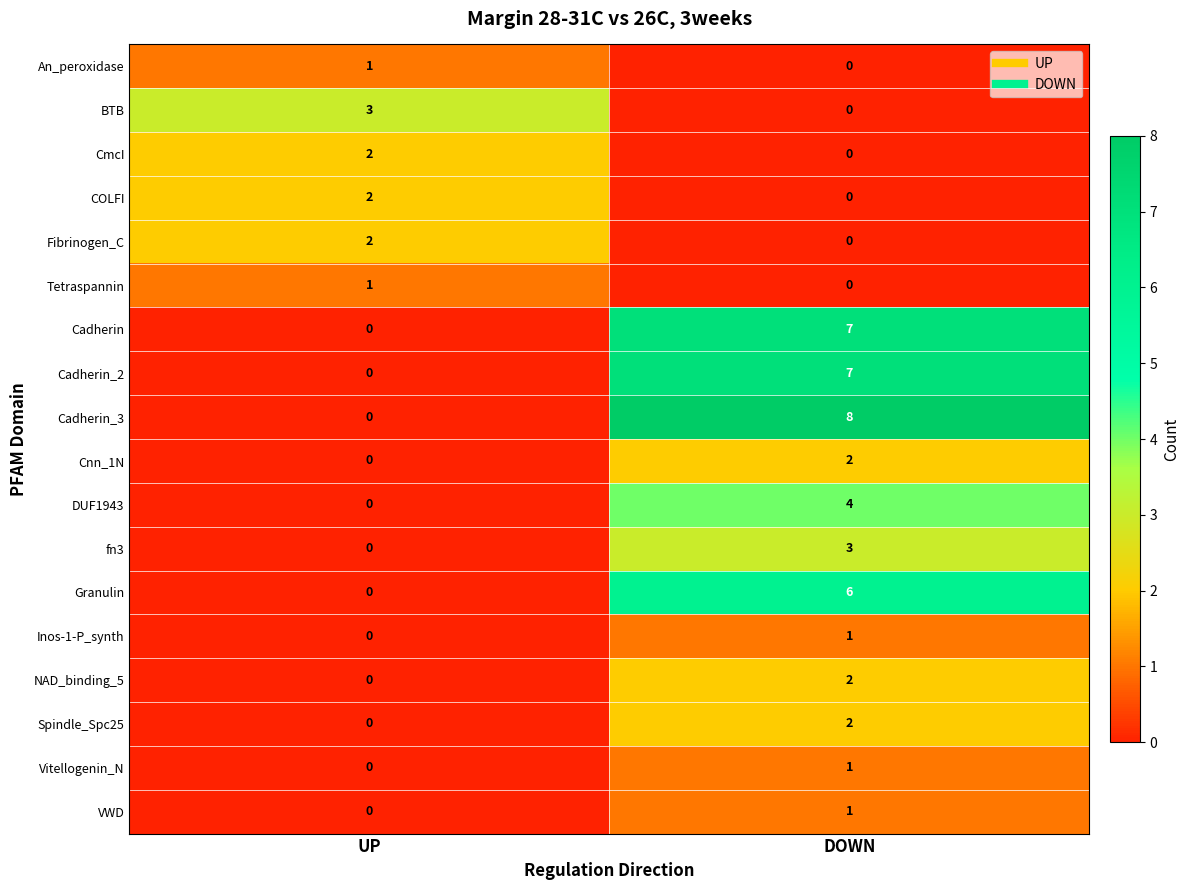

What value does the fn3 series have at DOWN?

3